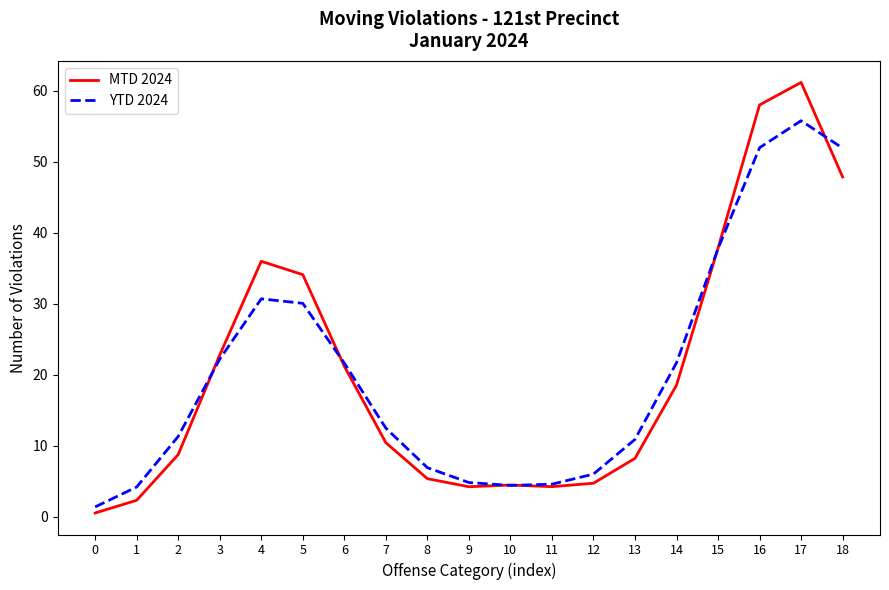

Between which two adjacent categories do MTD 2024 and YTD 2024 first intersect?

2 and 3